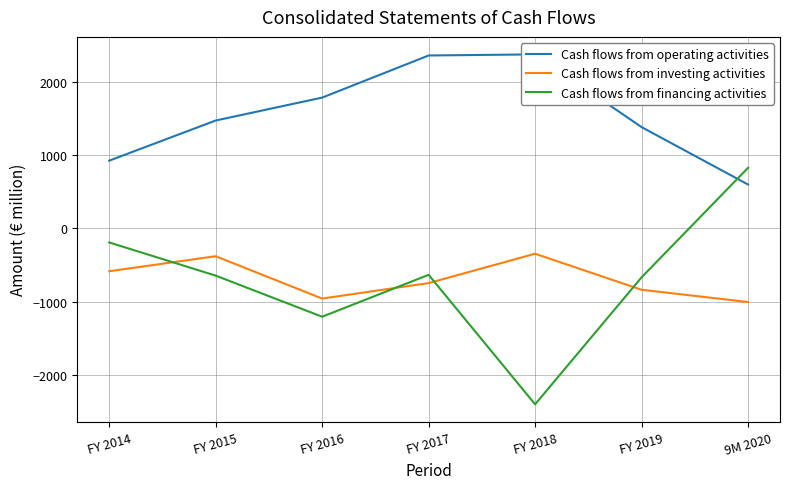

True or false: Cash flows from investing activities and Cash flows from operating activities cross at least once.

False